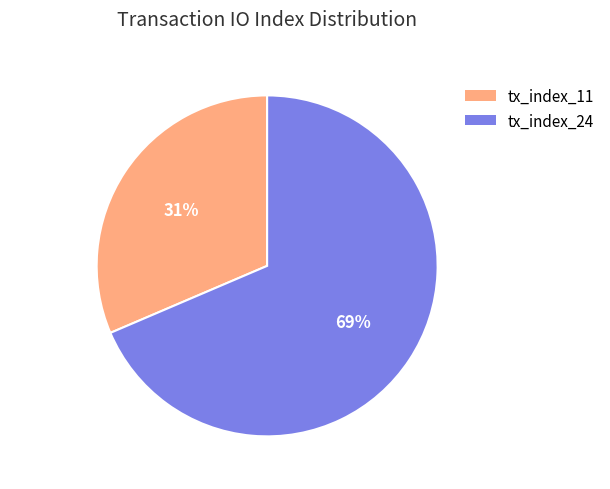

To the nearest percent, what is the combined percentage of tx_index_11 and tx_index_24?

100%